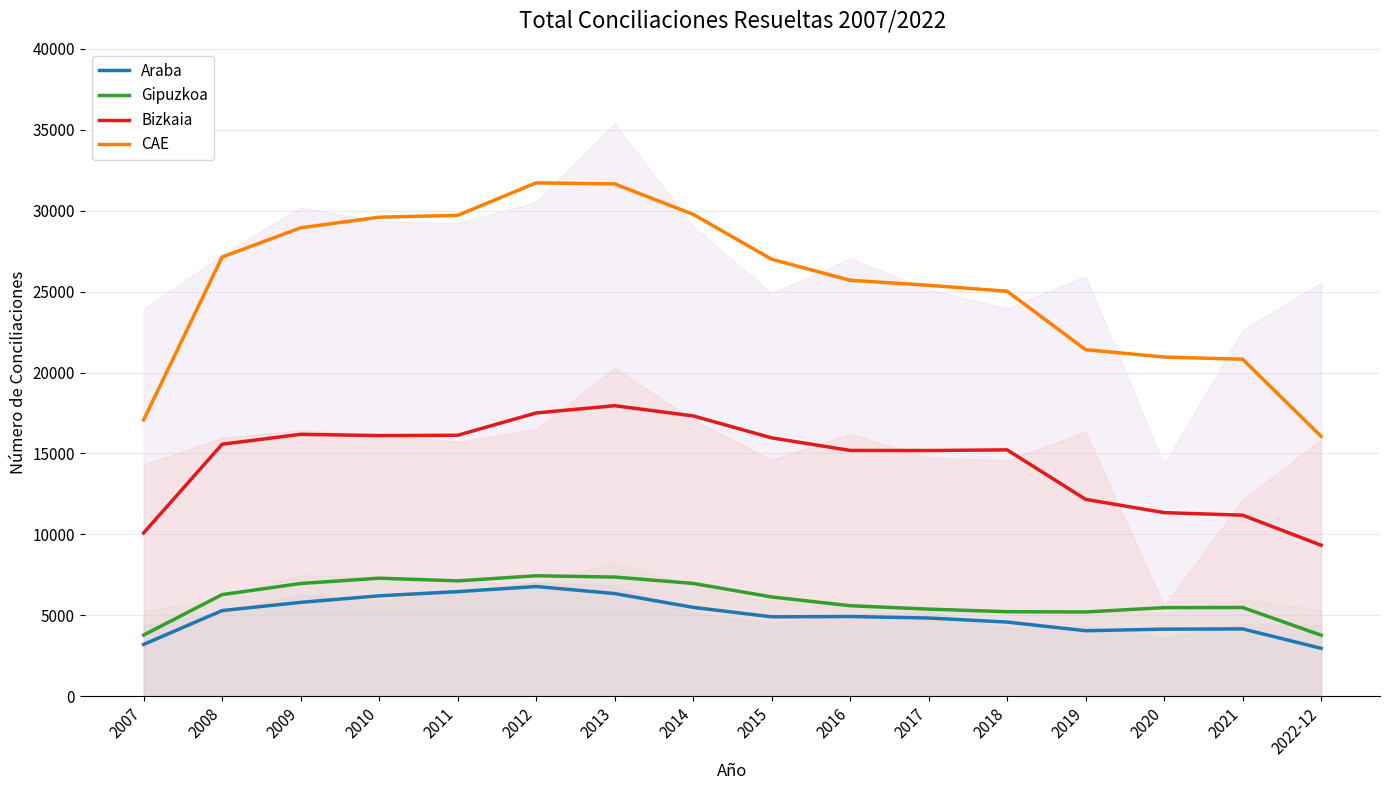

In CAE, how many points are higher than both neighbors (excluding endpoints)?

1